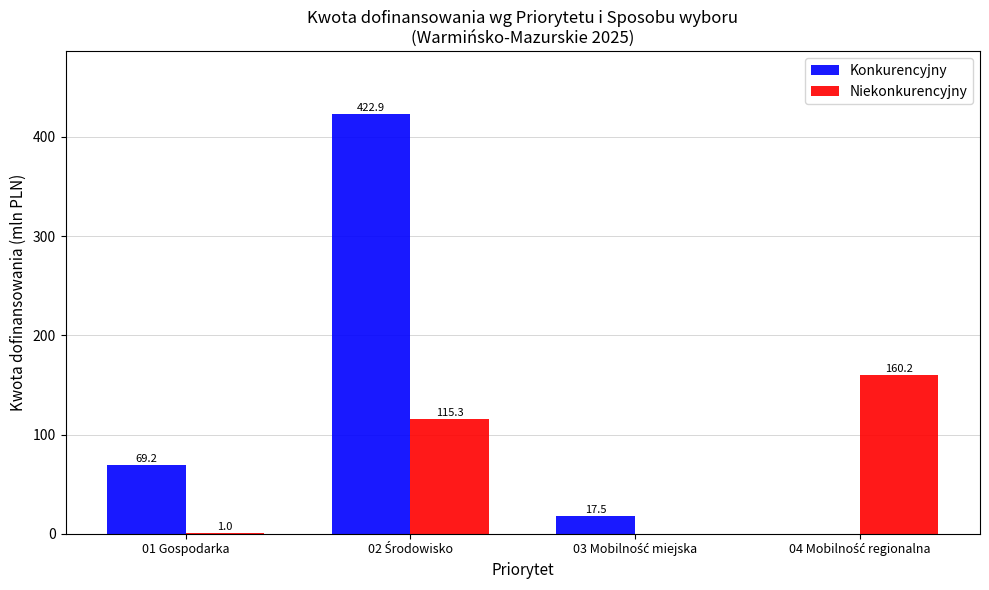

The Konkurencyjny series shows 26.2 at 01 Gospodarka. True or false?

False